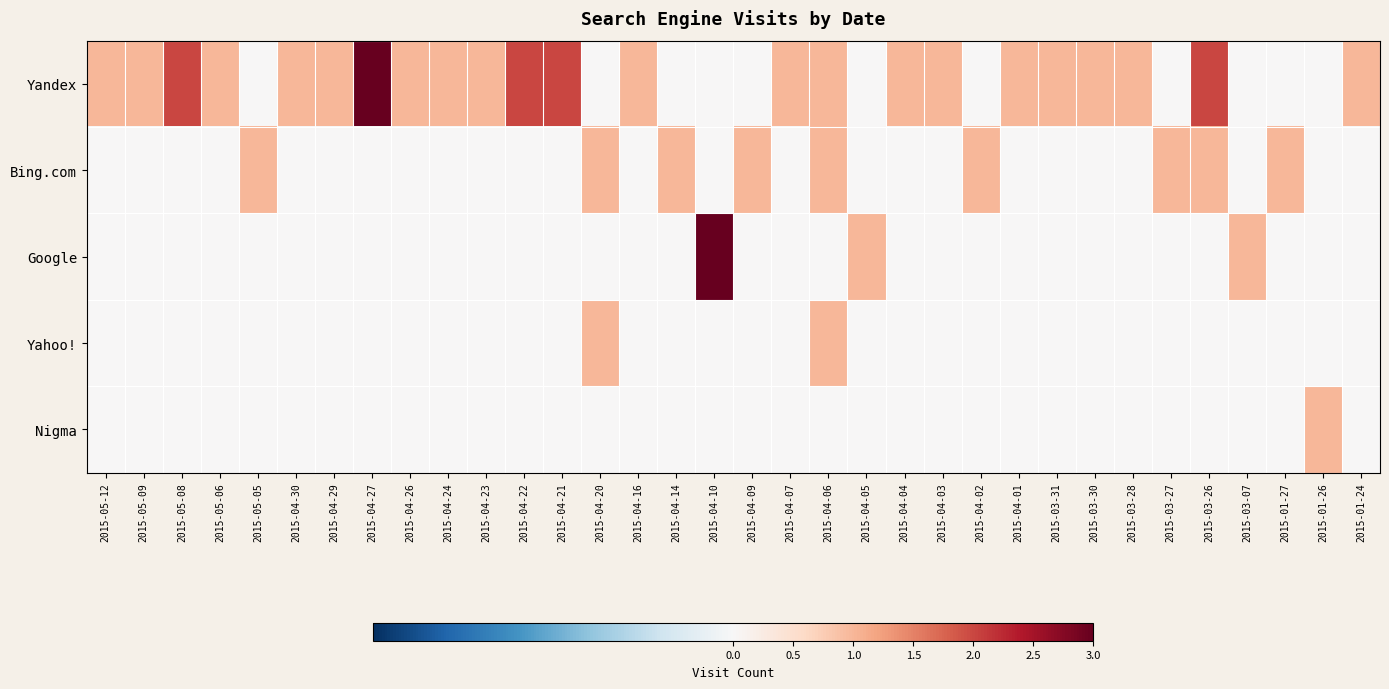

Reading left to right, list all the values displayed in this chart.

Yandex: 2015-05-12=1	2015-05-09=1	2015-05-08=2	2015-05-06=1	2015-05-05=0	2015-04-30=1	2015-04-29=1	2015-04-27=3	2015-04-26=1	2015-04-24=1	2015-04-23=1	2015-04-22=2	2015-04-21=2	2015-04-20=0	2015-04-16=1	2015-04-14=0	2015-04-10=0	2015-04-09=0	2015-04-07=1	2015-04-06=1	2015-04-05=0	2015-04-04=1	2015-04-03=1	2015-04-02=0	2015-04-01=1	2015-03-31=1	2015-03-30=1	2015-03-28=1	2015-03-27=0	2015-03-26=2	2015-03-07=0	2015-01-27=0	2015-01-26=0	2015-01-24=1
Bing.com: 2015-05-12=0	2015-05-09=0	2015-05-08=0	2015-05-06=0	2015-05-05=1	2015-04-30=0	2015-04-29=0	2015-04-27=0	2015-04-26=0	2015-04-24=0	2015-04-23=0	2015-04-22=0	2015-04-21=0	2015-04-20=1	2015-04-16=0	2015-04-14=1	2015-04-10=0	2015-04-09=1	2015-04-07=0	2015-04-06=1	2015-04-05=0	2015-04-04=0	2015-04-03=0	2015-04-02=1	2015-04-01=0	2015-03-31=0	2015-03-30=0	2015-03-28=0	2015-03-27=1	2015-03-26=1	2015-03-07=0	2015-01-27=1	2015-01-26=0	2015-01-24=0
Google: 2015-05-12=0	2015-05-09=0	2015-05-08=0	2015-05-06=0	2015-05-05=0	2015-04-30=0	2015-04-29=0	2015-04-27=0	2015-04-26=0	2015-04-24=0	2015-04-23=0	2015-04-22=0	2015-04-21=0	2015-04-20=0	2015-04-16=0	2015-04-14=0	2015-04-10=3	2015-04-09=0	2015-04-07=0	2015-04-06=0	2015-04-05=1	2015-04-04=0	2015-04-03=0	2015-04-02=0	2015-04-01=0	2015-03-31=0	2015-03-30=0	2015-03-28=0	2015-03-27=0	2015-03-26=0	2015-03-07=1	2015-01-27=0	2015-01-26=0	2015-01-24=0
Yahoo!: 2015-05-12=0	2015-05-09=0	2015-05-08=0	2015-05-06=0	2015-05-05=0	2015-04-30=0	2015-04-29=0	2015-04-27=0	2015-04-26=0	2015-04-24=0	2015-04-23=0	2015-04-22=0	2015-04-21=0	2015-04-20=1	2015-04-16=0	2015-04-14=0	2015-04-10=0	2015-04-09=0	2015-04-07=0	2015-04-06=1	2015-04-05=0	2015-04-04=0	2015-04-03=0	2015-04-02=0	2015-04-01=0	2015-03-31=0	2015-03-30=0	2015-03-28=0	2015-03-27=0	2015-03-26=0	2015-03-07=0	2015-01-27=0	2015-01-26=0	2015-01-24=0
Nigma: 2015-05-12=0	2015-05-09=0	2015-05-08=0	2015-05-06=0	2015-05-05=0	2015-04-30=0	2015-04-29=0	2015-04-27=0	2015-04-26=0	2015-04-24=0	2015-04-23=0	2015-04-22=0	2015-04-21=0	2015-04-20=0	2015-04-16=0	2015-04-14=0	2015-04-10=0	2015-04-09=0	2015-04-07=0	2015-04-06=0	2015-04-05=0	2015-04-04=0	2015-04-03=0	2015-04-02=0	2015-04-01=0	2015-03-31=0	2015-03-30=0	2015-03-28=0	2015-03-27=0	2015-03-26=0	2015-03-07=0	2015-01-27=0	2015-01-26=1	2015-01-24=0